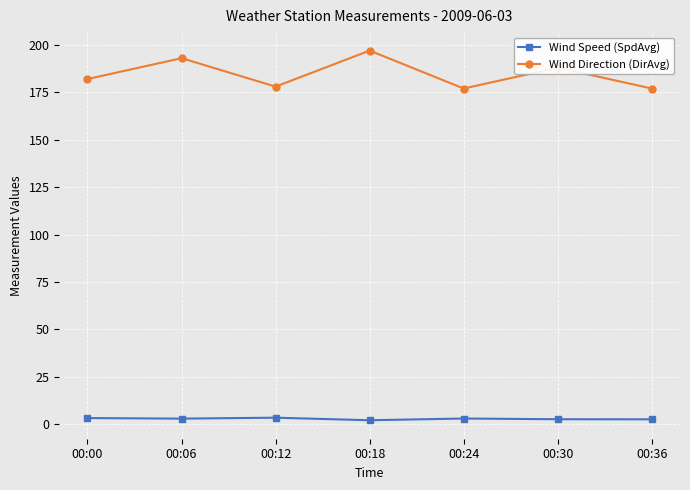

What is the spread (max minus min) of values at 00:12?

174.6